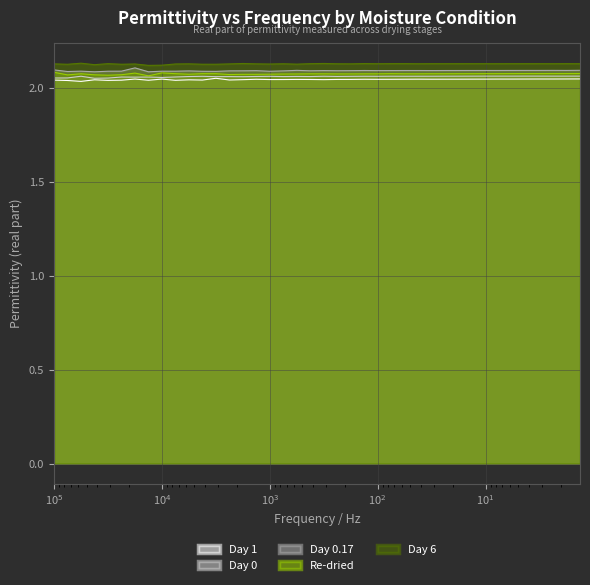

What is the label of the 28th point from the right?

3162.278